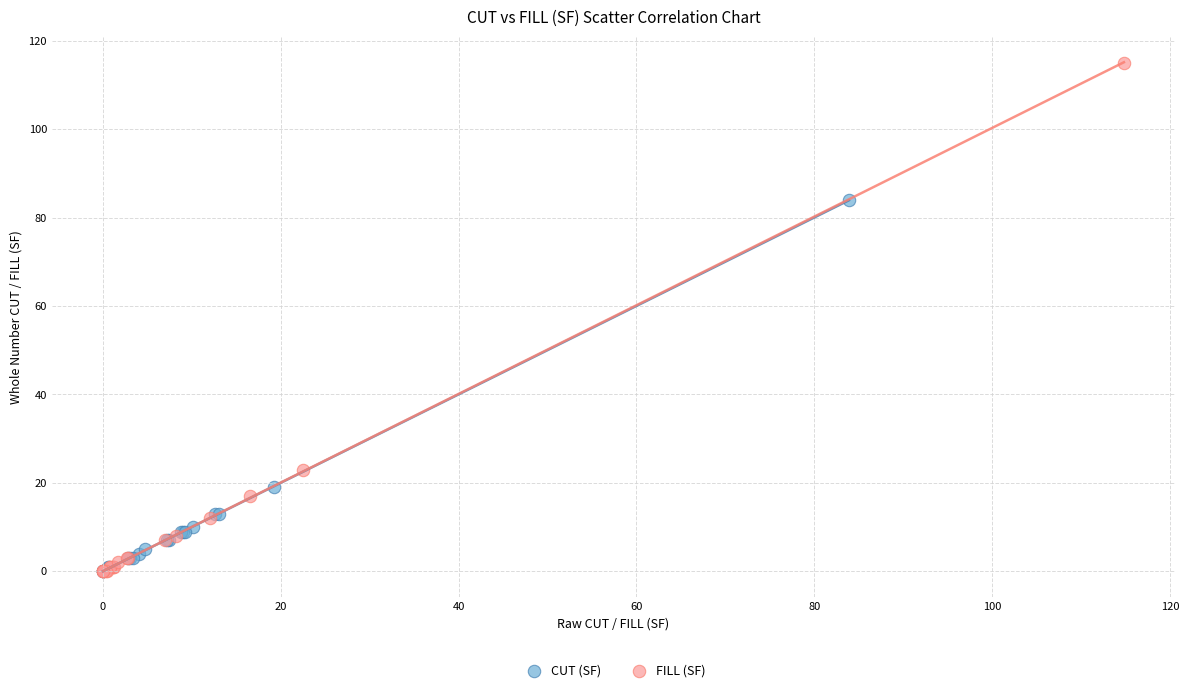

Which series has the largest Y range (max minus min)?

FILL (SF)